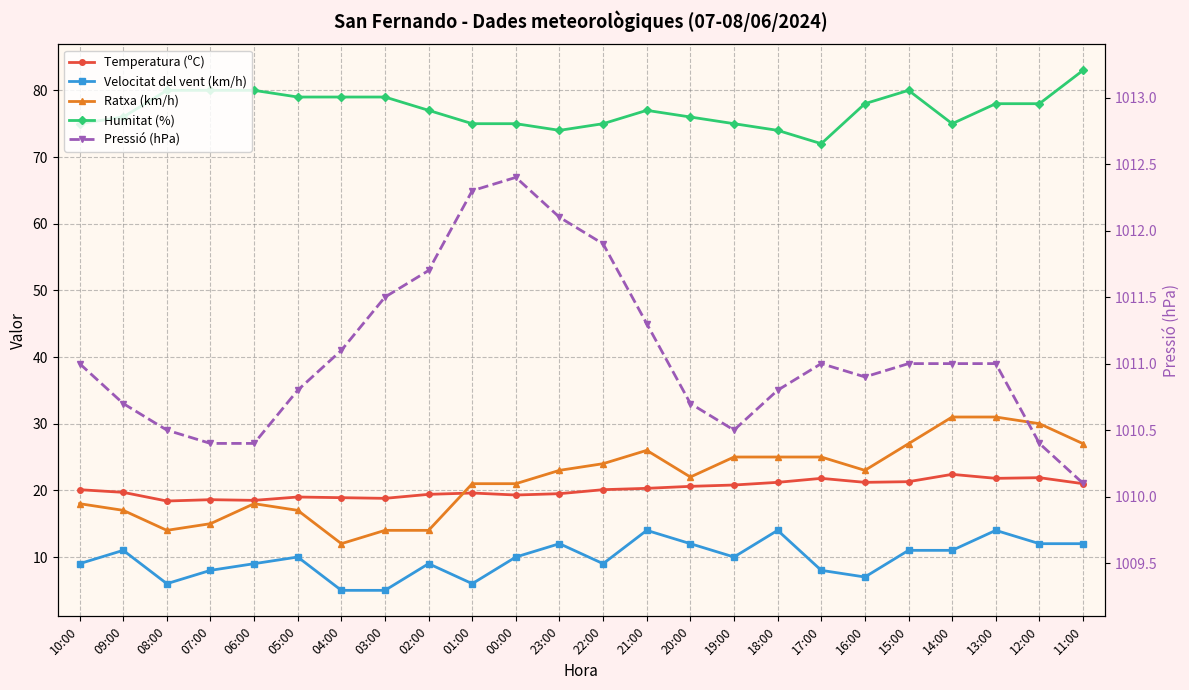

Which series has the widest spread of values?

Ratxa (km/h)